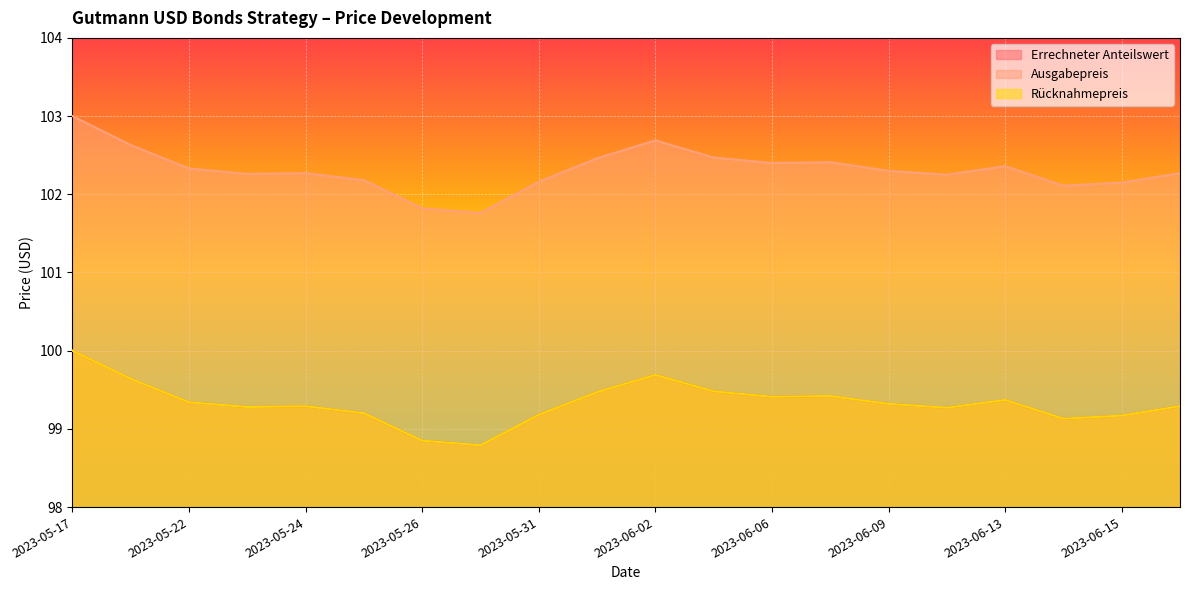

Which series has the largest total across all categories?

Ausgabepreis